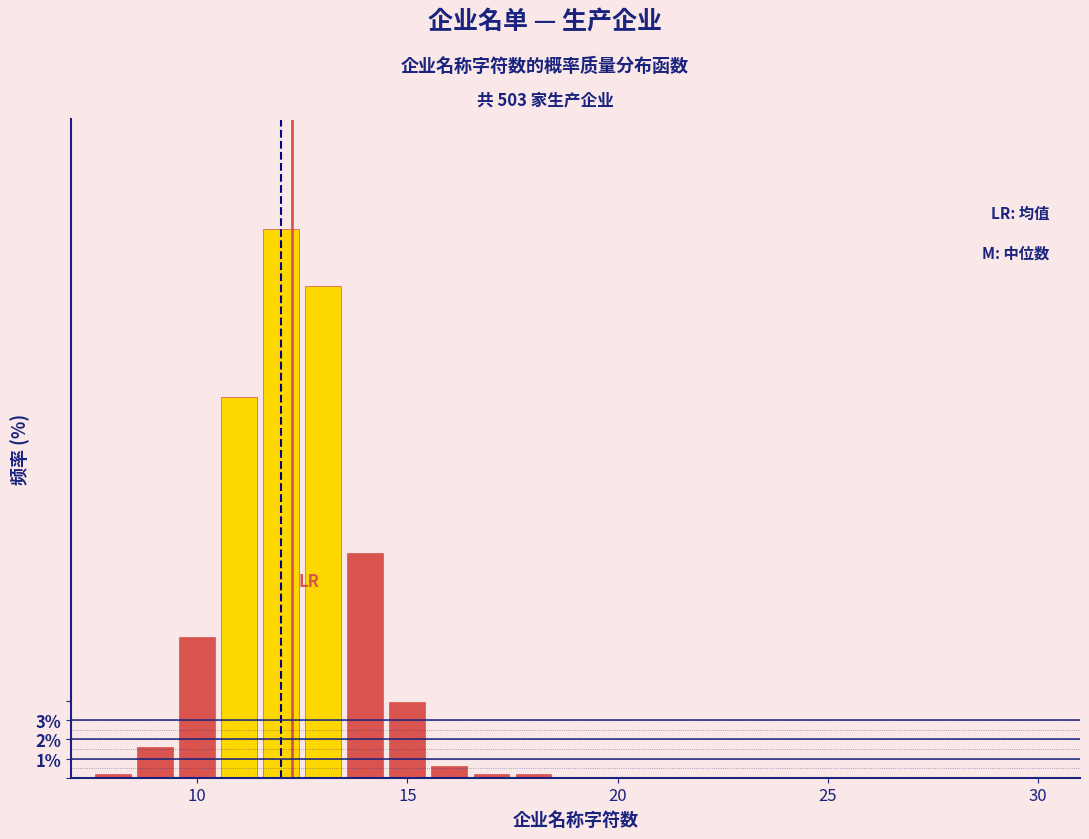

Read against the x-axis, roughly where is the centre of the tallest bar?

12.0